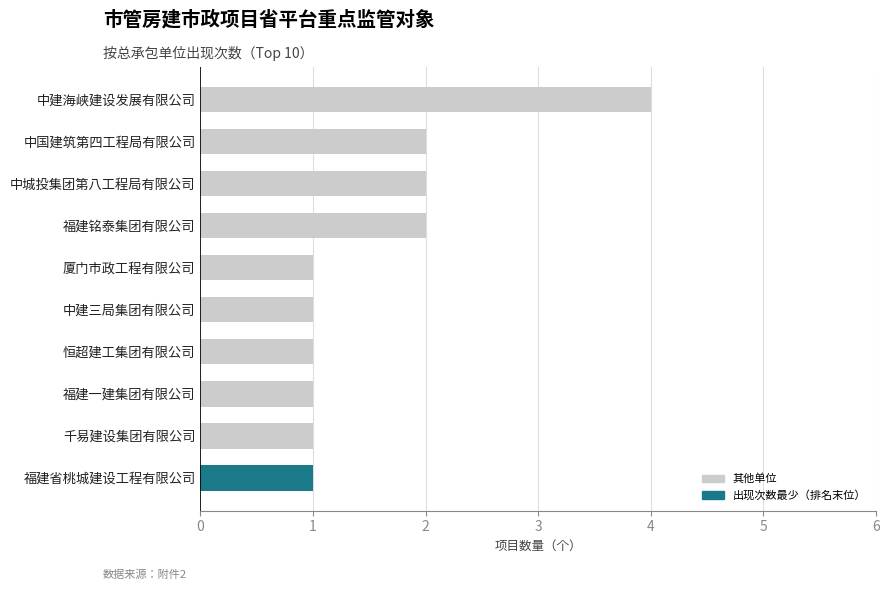

Between 中建海峡建设发展有限公司 and 恒超建工集团有限公司, which is larger?

中建海峡建设发展有限公司